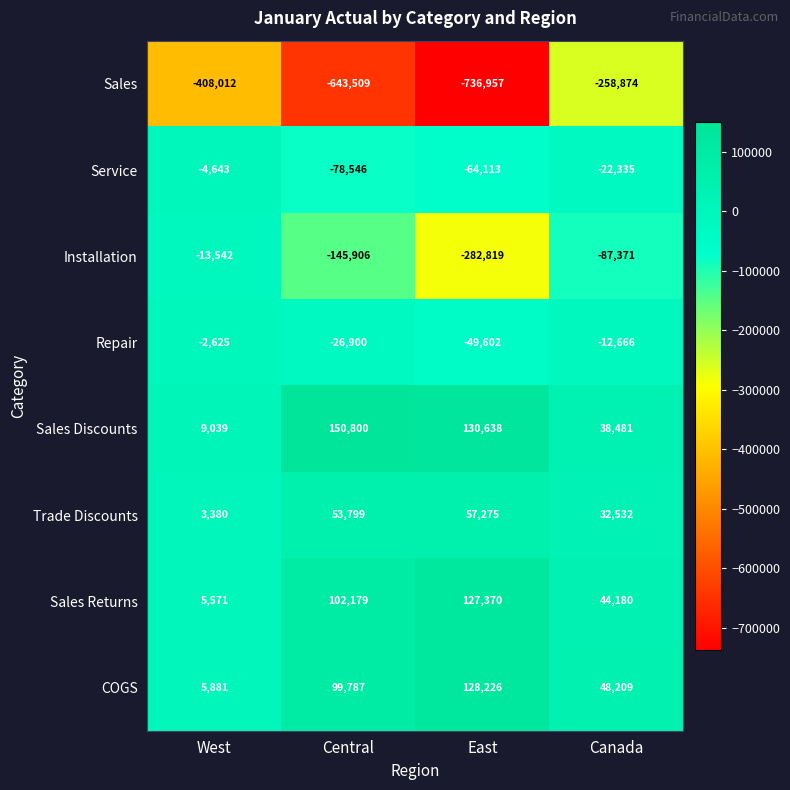

Which series has the largest range (max minus min)?

Sales